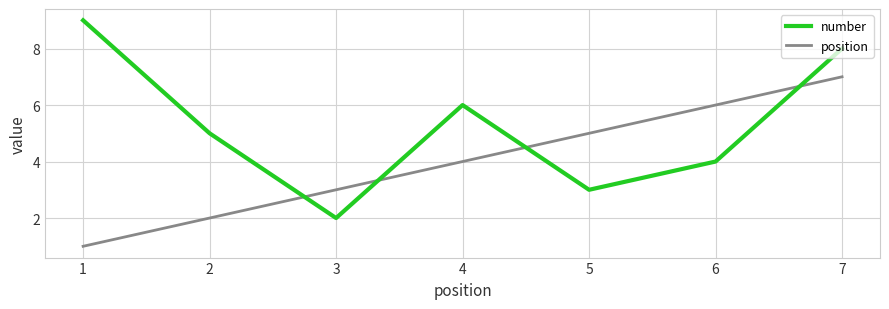

Reading left to right, extract all data points from this chart.

number: 9	5	2	6	3	4	8
position: 1	2	3	4	5	6	7